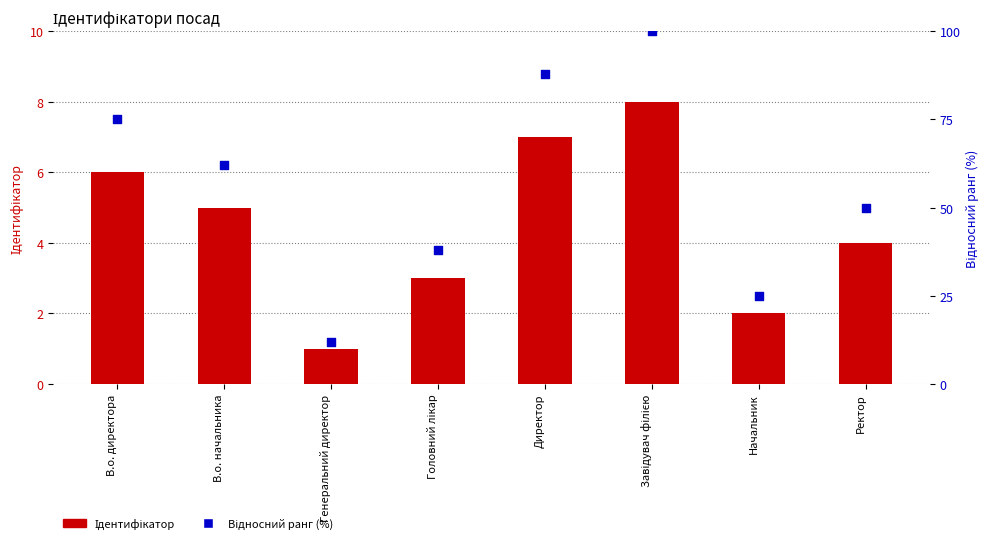

Which series reaches the minimum Y coordinate?

Ідентифікатор